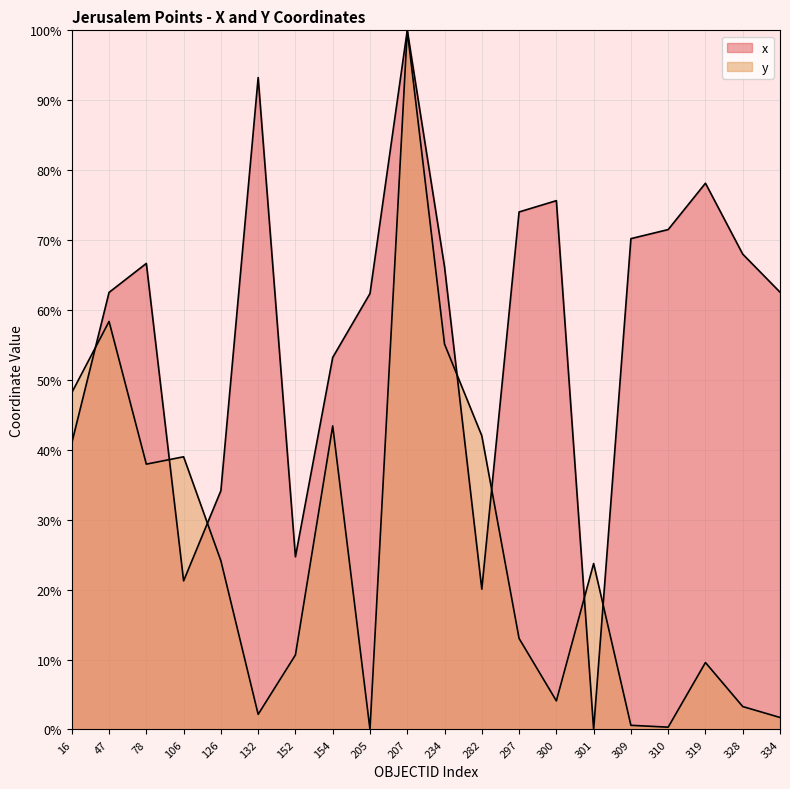

What is the sum of all x values?

1145.4